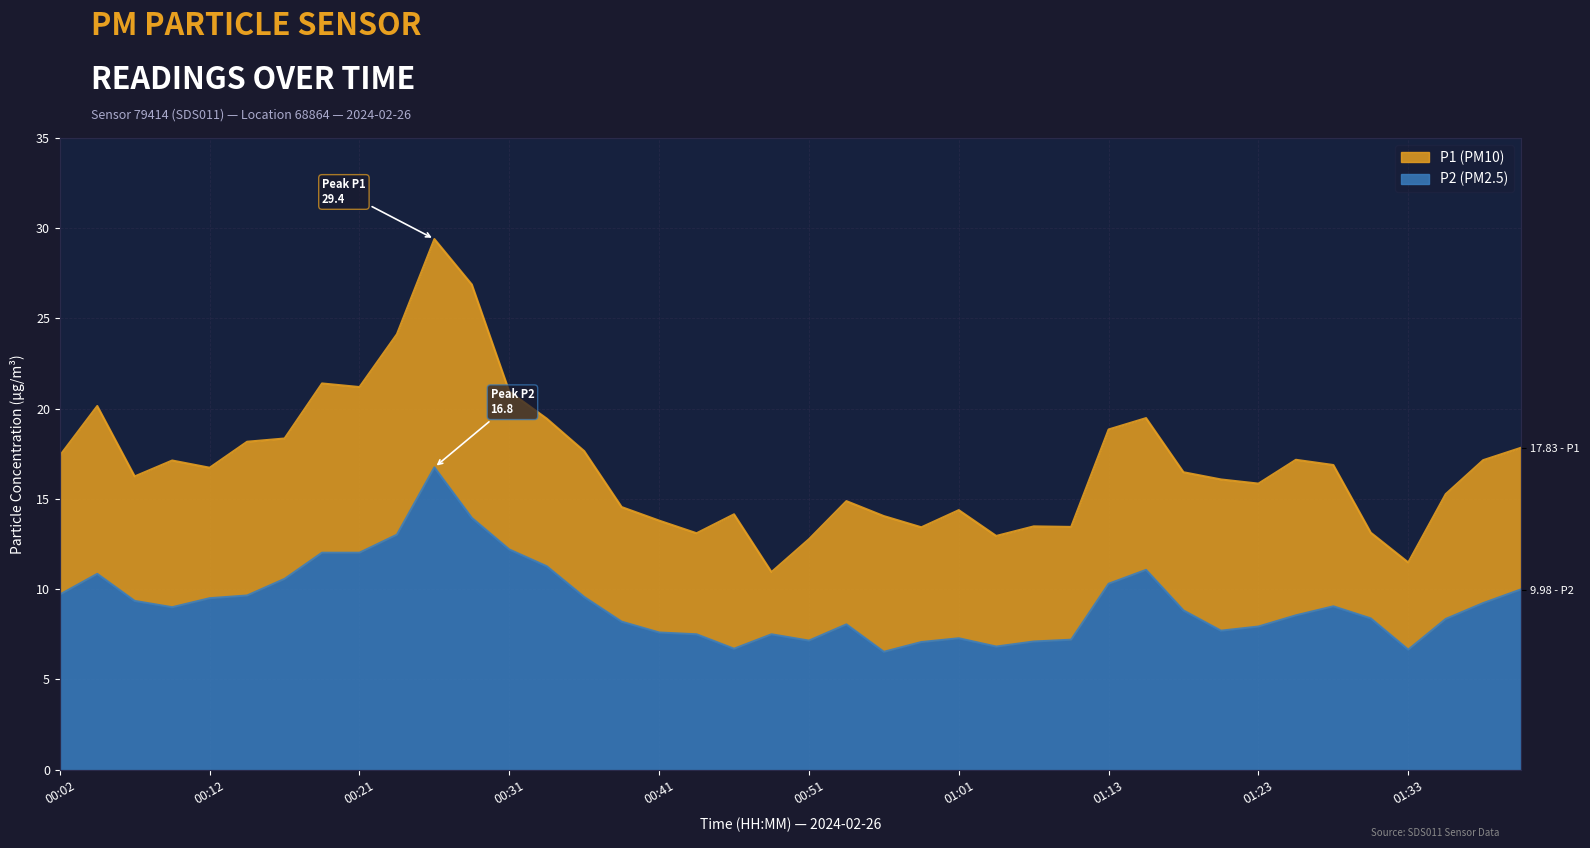

Which series has the largest total across all categories?

P1